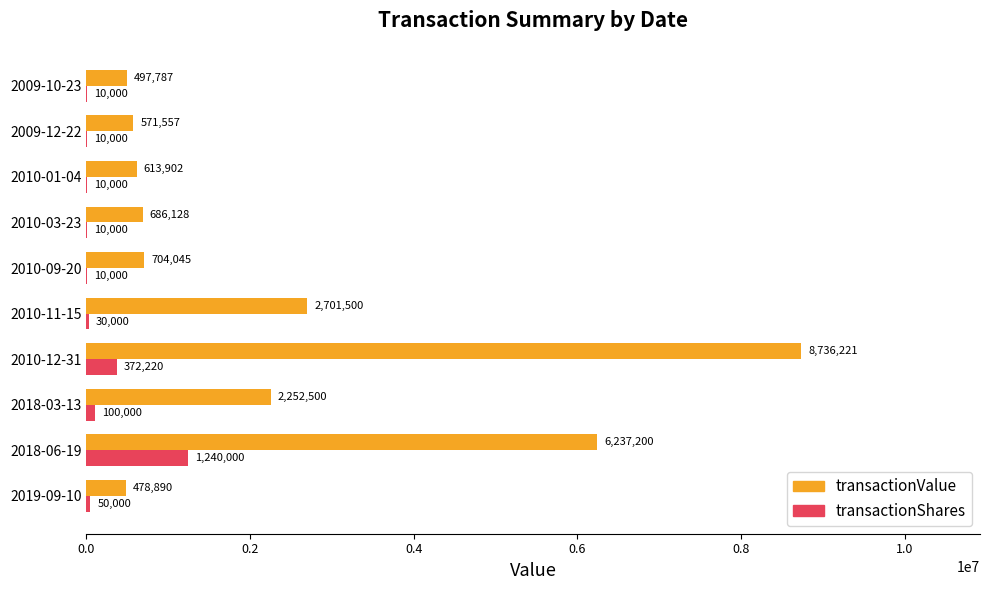

At which label is transactionShares closest to 625000?

2010-12-31